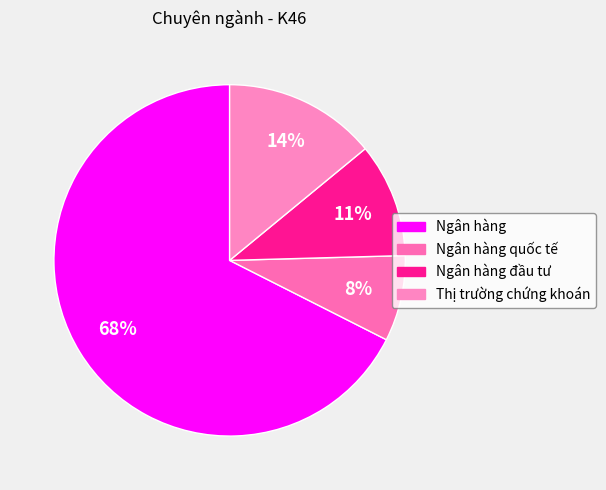

Count the number of slices in the pie.

4